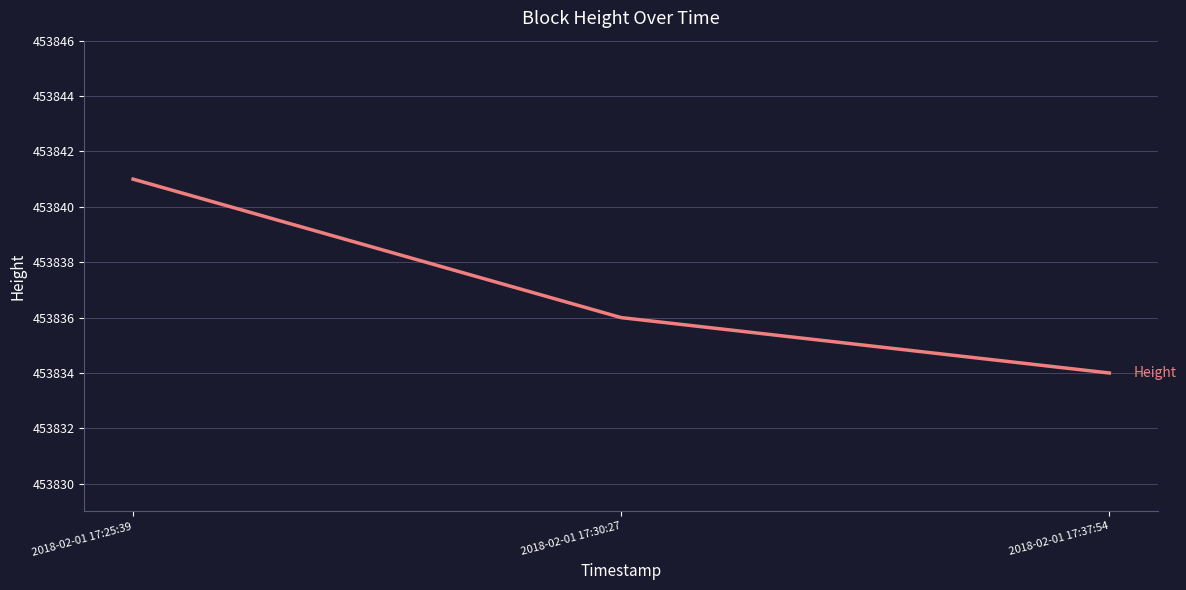

Rank the categories by value from highest to lowest.

2018-02-01 17:25:39, 2018-02-01 17:30:27, 2018-02-01 17:37:54